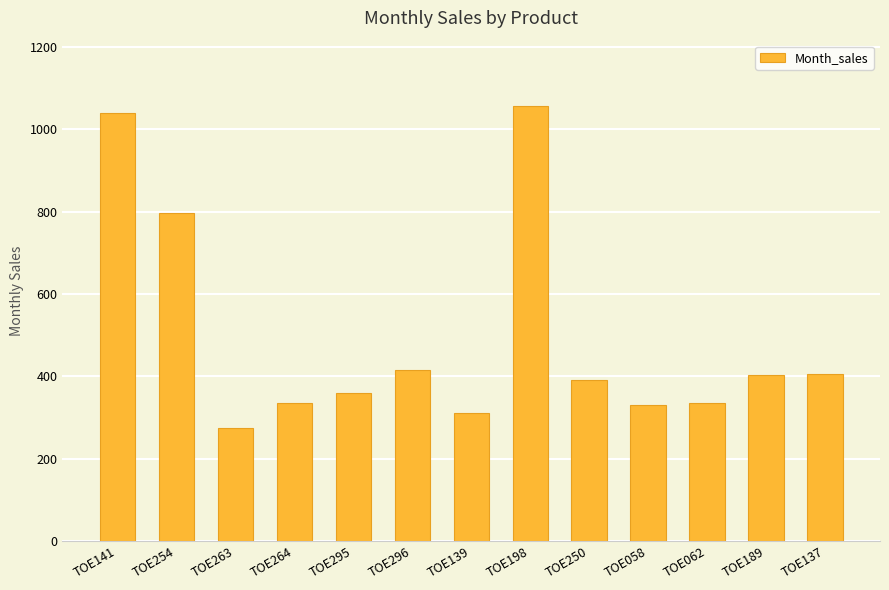

What is the sum of all values?

6458